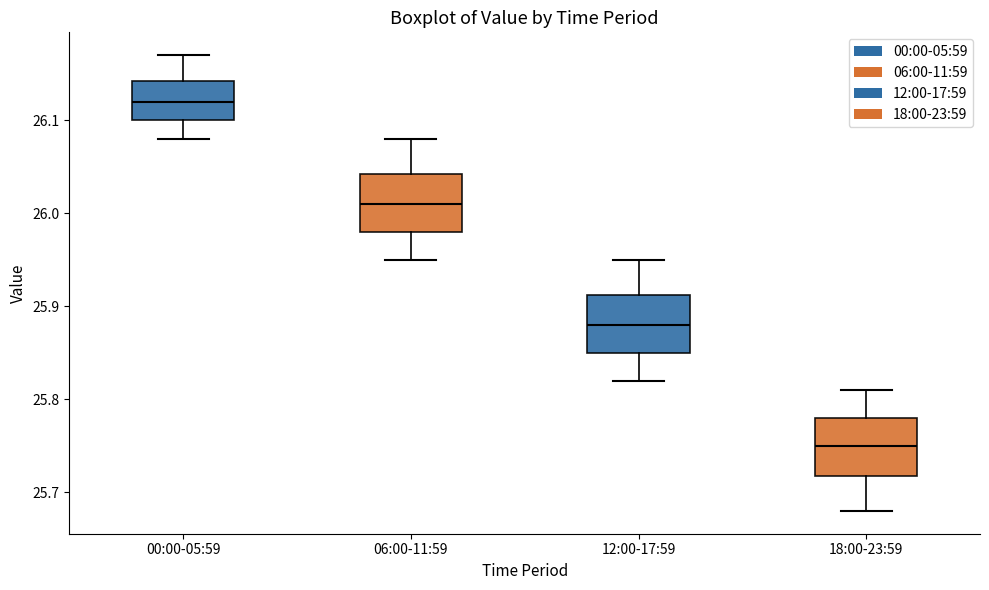

Reading left to right, transcribe this box plot: for each box, give where its median line is, the range the box spans, and where its two whiskers end, as read against the y-axis. The values are not printed on the chart, so give them approximately, as read against the axis.

00:00-05:59: median 26.12, box 26.10 to 26.14, whiskers 26.08 to 26.17
06:00-11:59: median 26.01, box 25.98 to 26.04, whiskers 25.95 to 26.08
12:00-17:59: median 25.88, box 25.85 to 25.91, whiskers 25.82 to 25.95
18:00-23:59: median 25.75, box 25.72 to 25.78, whiskers 25.68 to 25.81